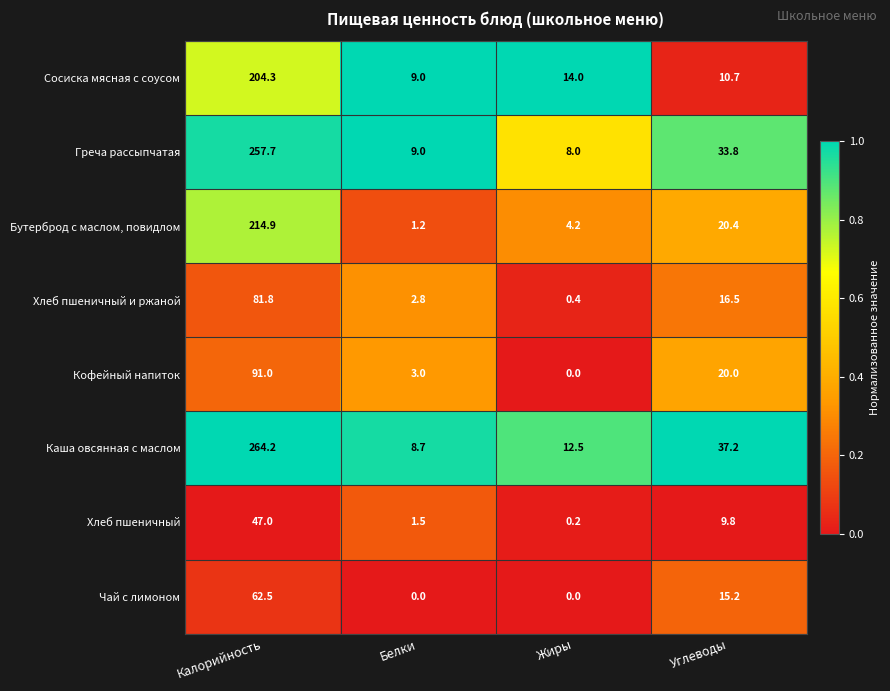

Which series has the widest spread of values?

Каша овсянная с маслом